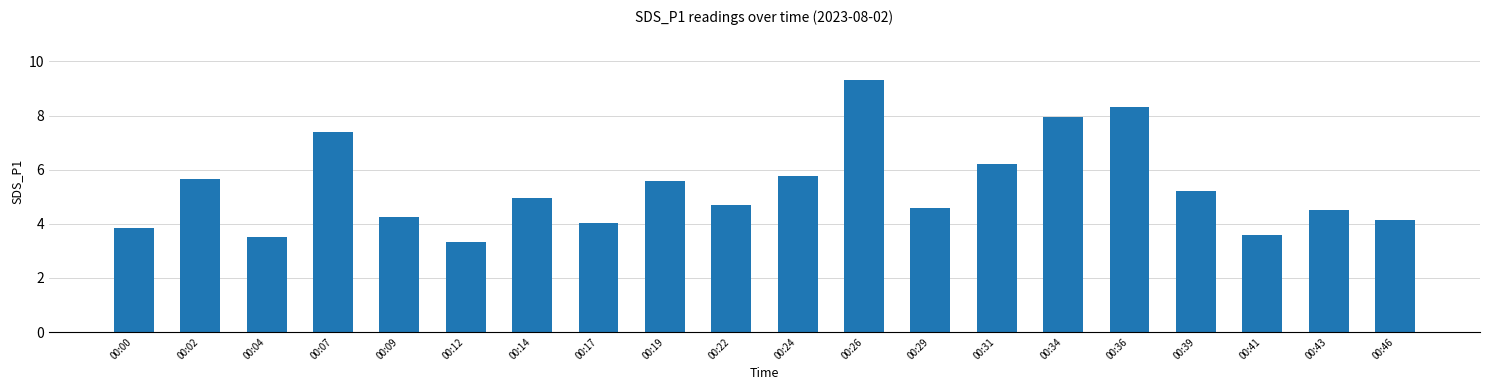

What is the smallest value displayed?

3.3